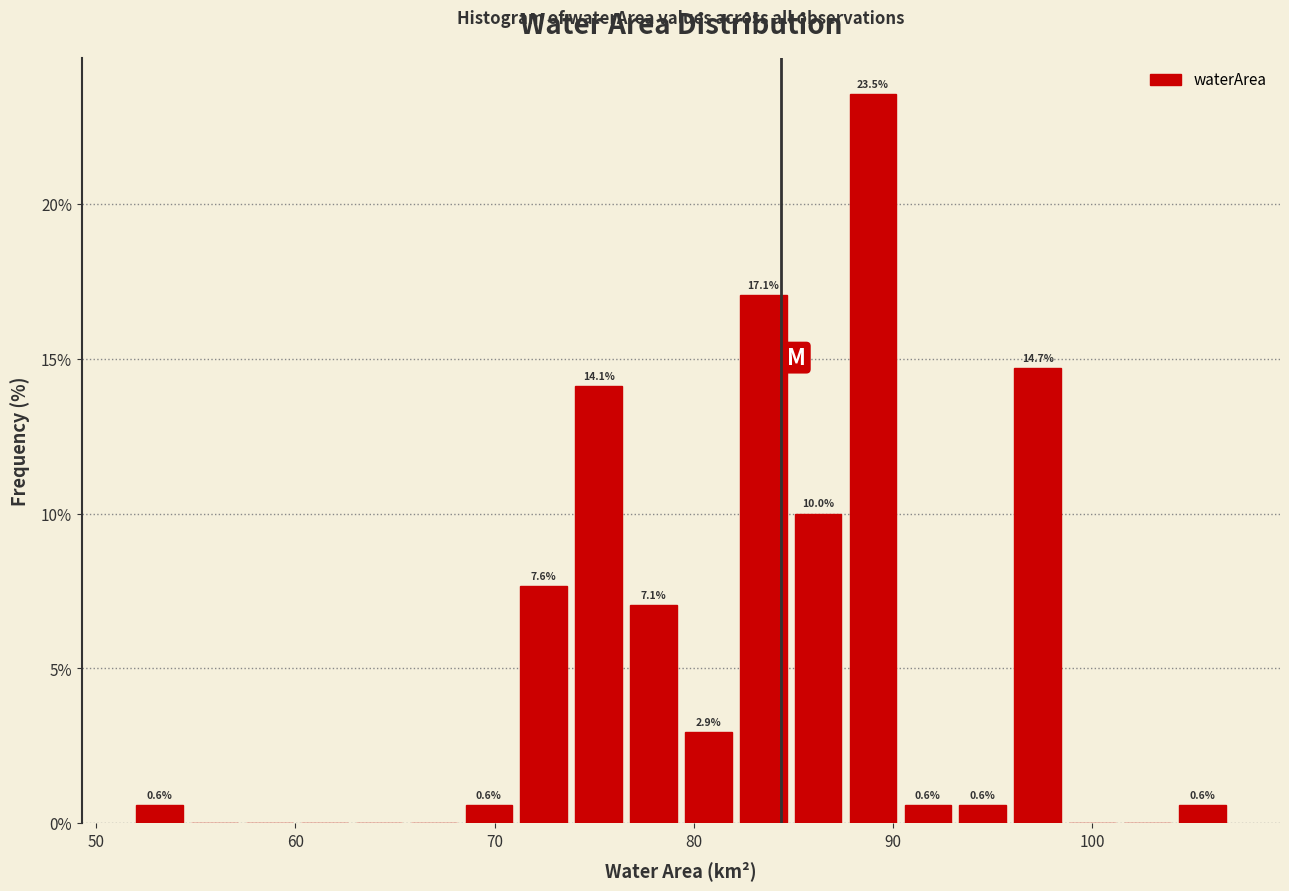

Around what value on the x-axis is the tallest bar? Give the approximate position of its centre, as read against the axis.

89